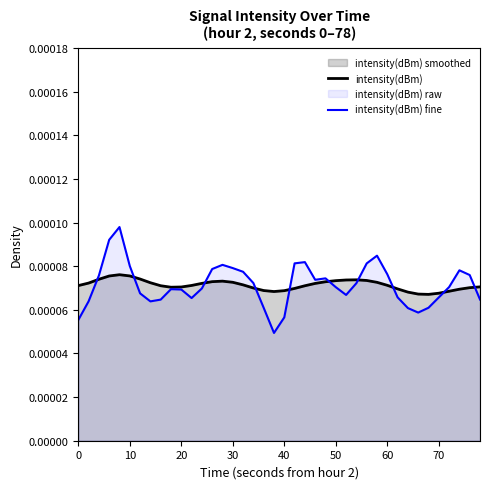

List the series in order of their peak value, lowest first.

intensity(dBm), intensity(dBm) fine